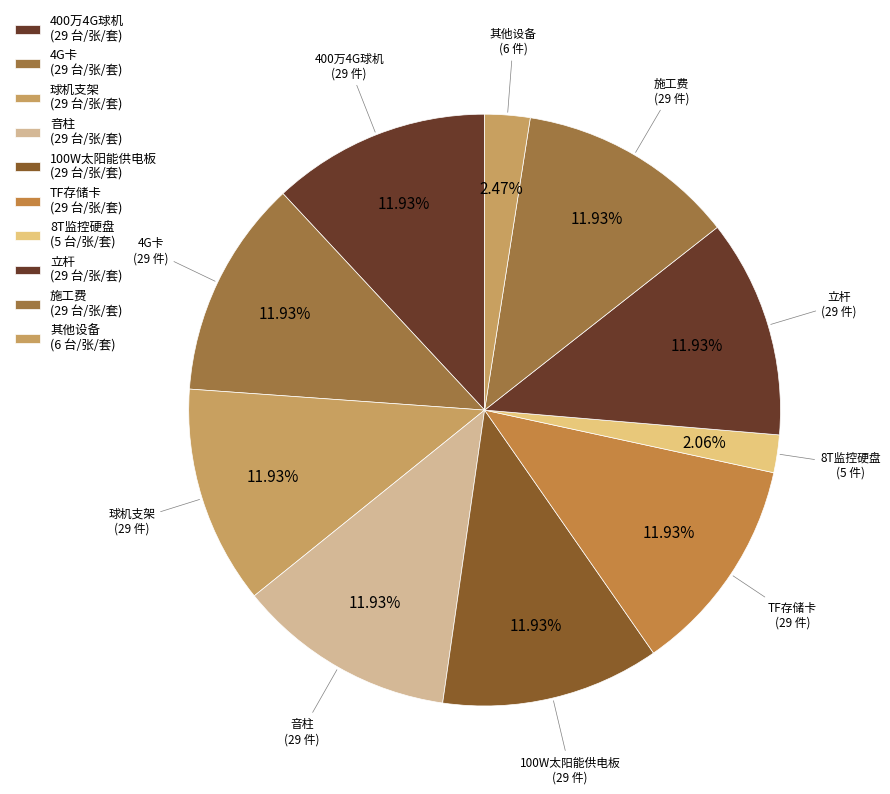

How many slices are in this pie chart?

10